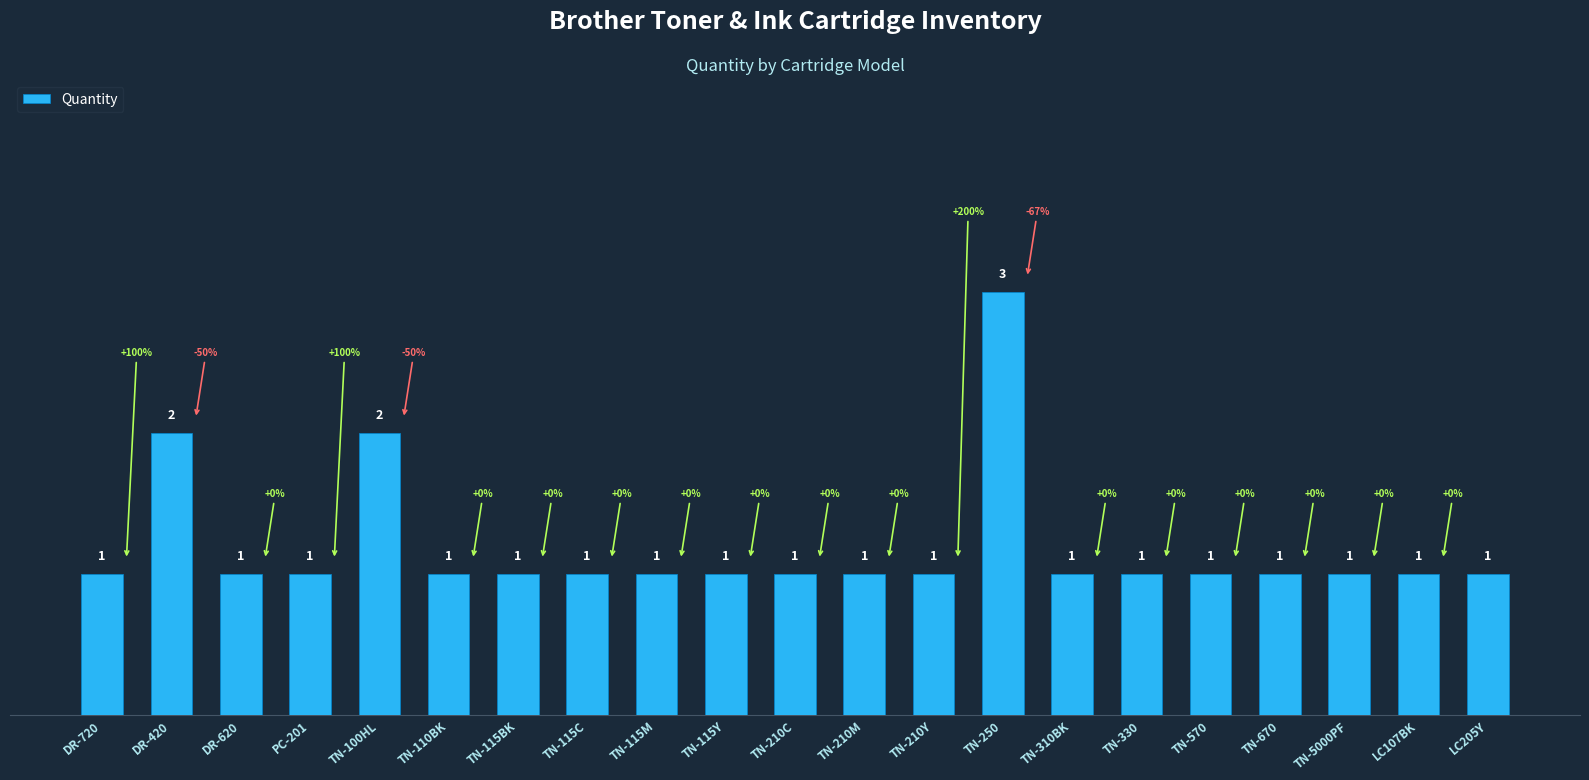

True or false: the data shows 1 at TN-5000PF.

True